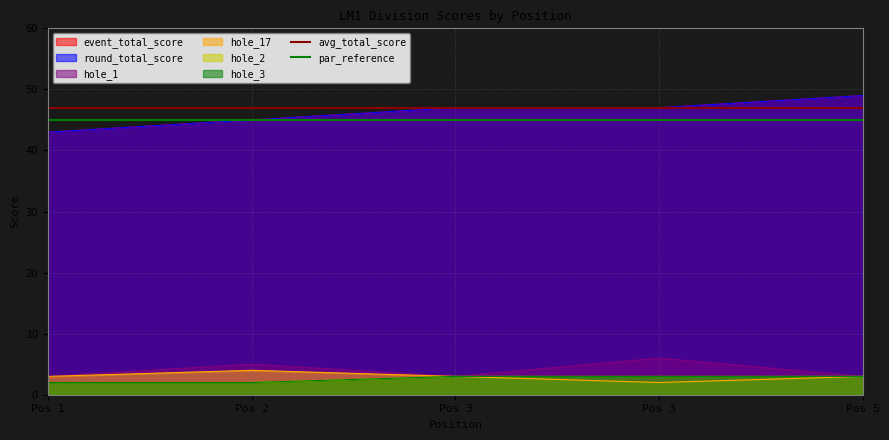

Between Pos 2 and Pos 1, which is larger?

Pos 2